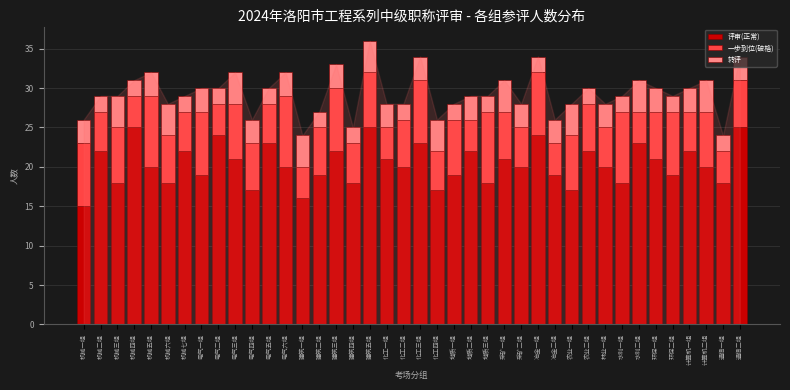

True or false: 评审(正常) has a value of 23 at 机械一组.

False